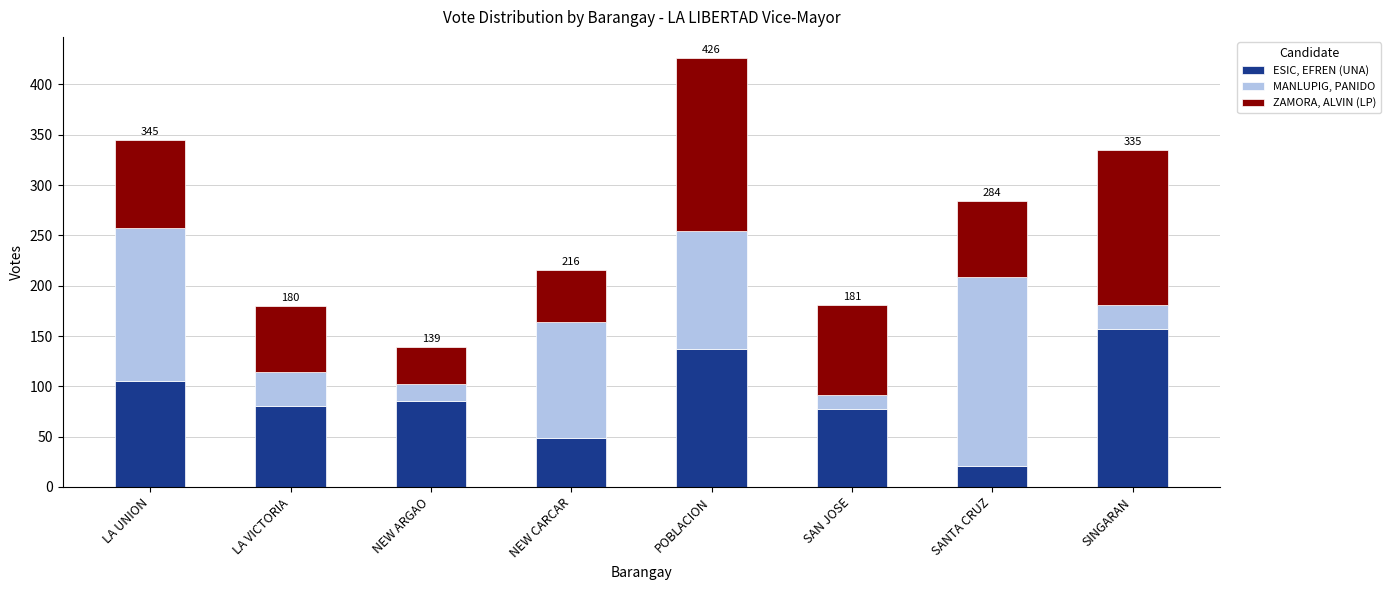

Reading right to left, what are the values for ESIC, EFREN (UNA)?

SINGARAN=157	SANTA CRUZ=21	SAN JOSE=78	POBLACION=137	NEW CARCAR=49	NEW ARGAO=85	LA VICTORIA=80	LA UNION=105